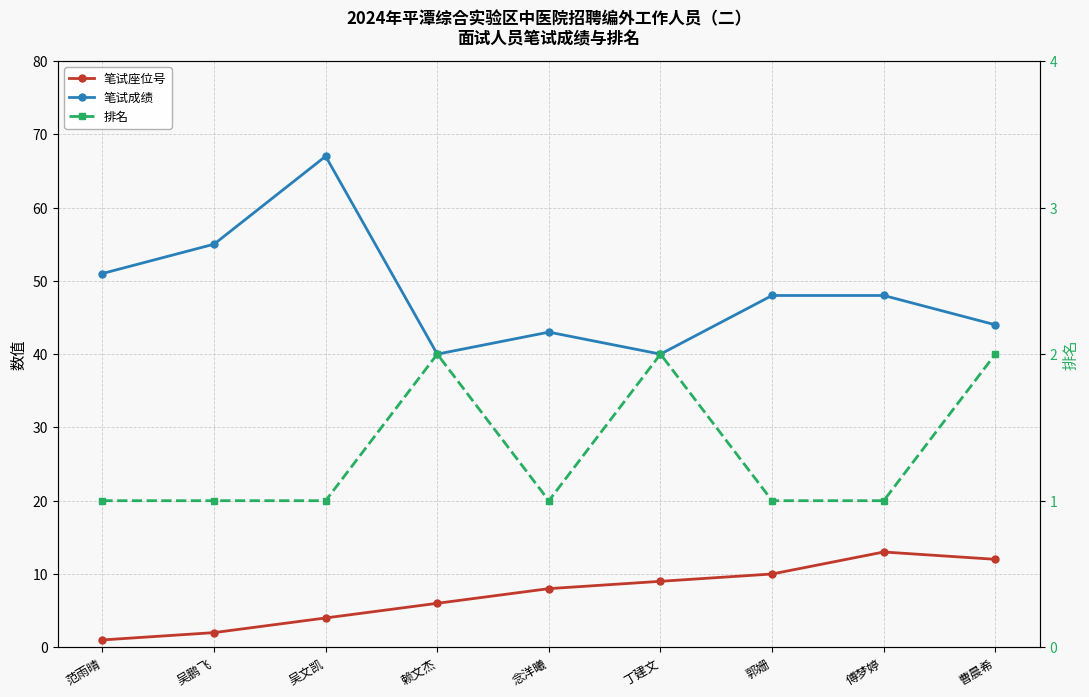

True or false: 笔试座位号 has a value of 0 at 范雨晴.

False